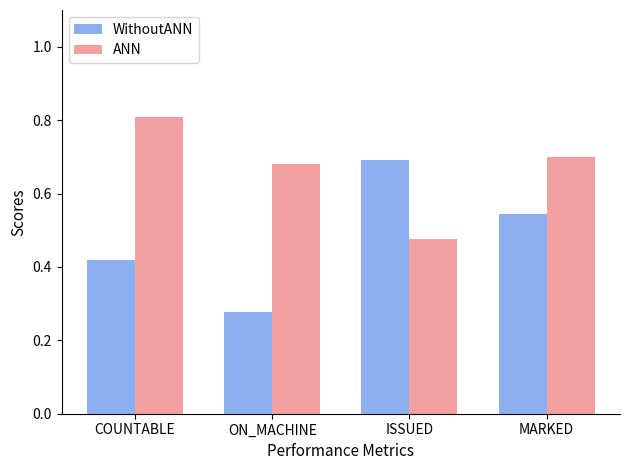

At which label is ANN closest to 0?

ISSUED